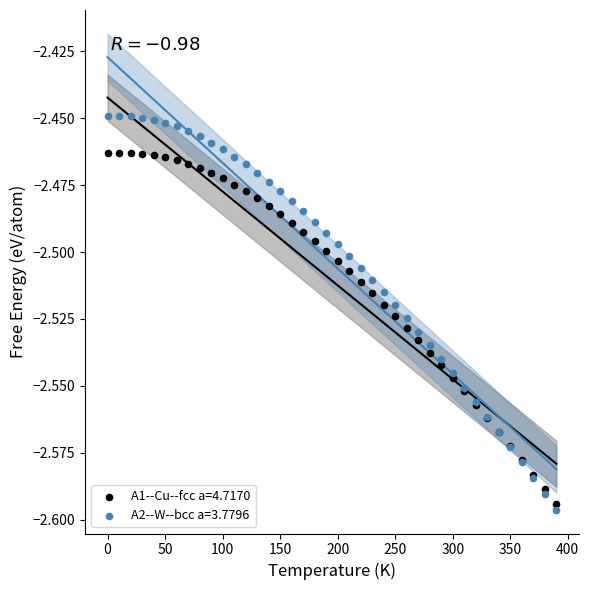

What is the X range (max minus min) for the scatter plot?

390.0